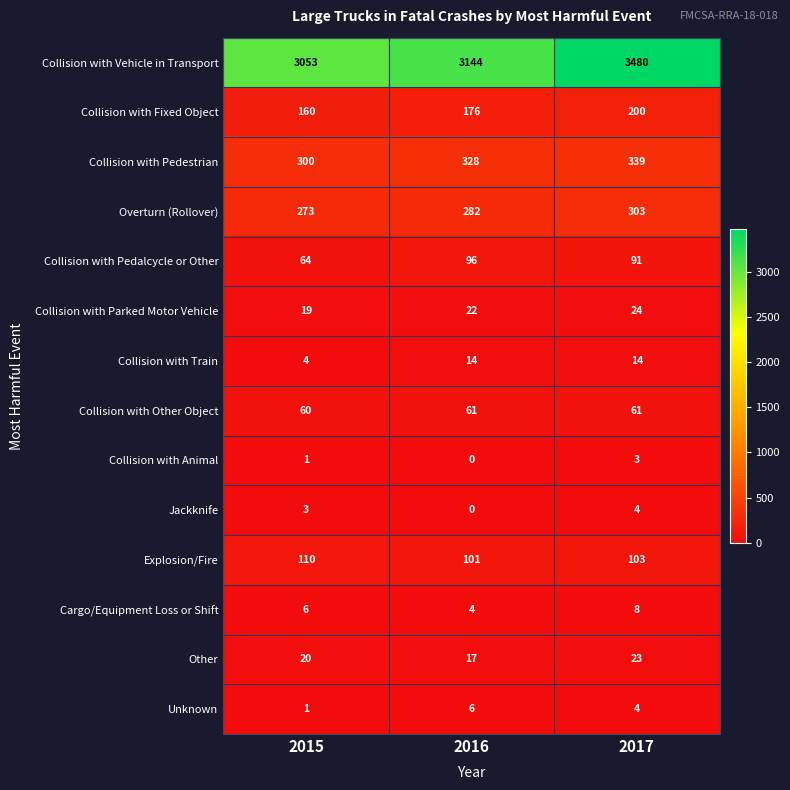

What is the difference between the maximum and minimum values in the Explosion/Fire series?

9